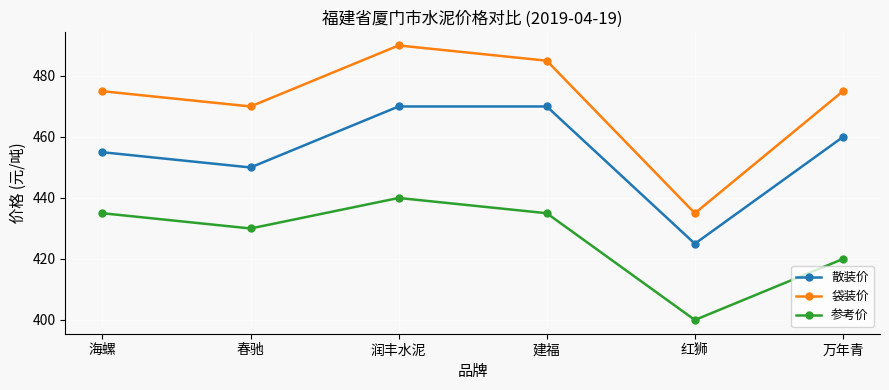

Count the number of data series in this chart.

3